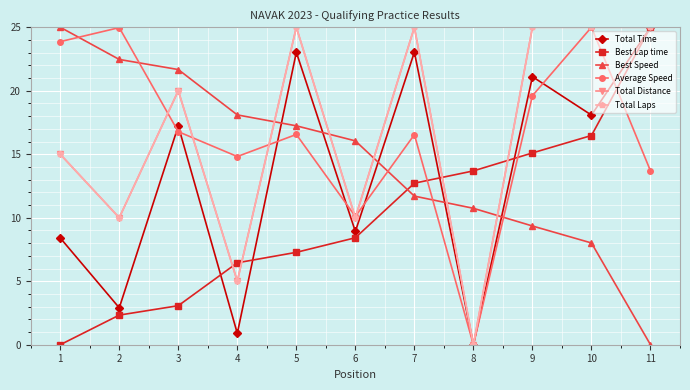

What is the highest value of the Best Lap time series?

25.0